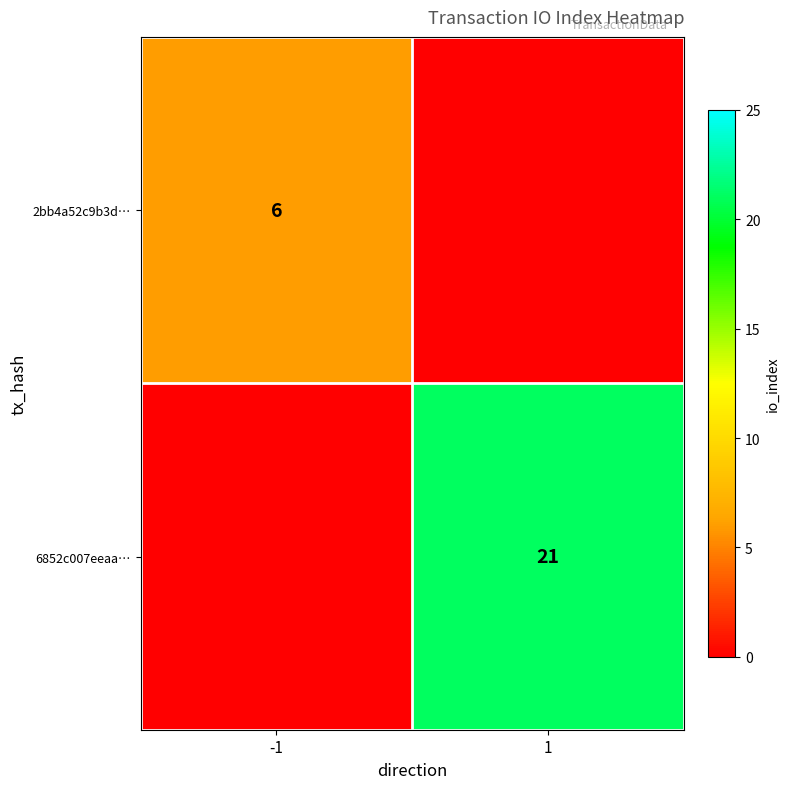

The 6852c007eeaa… series shows 6 at 1. True or false?

False